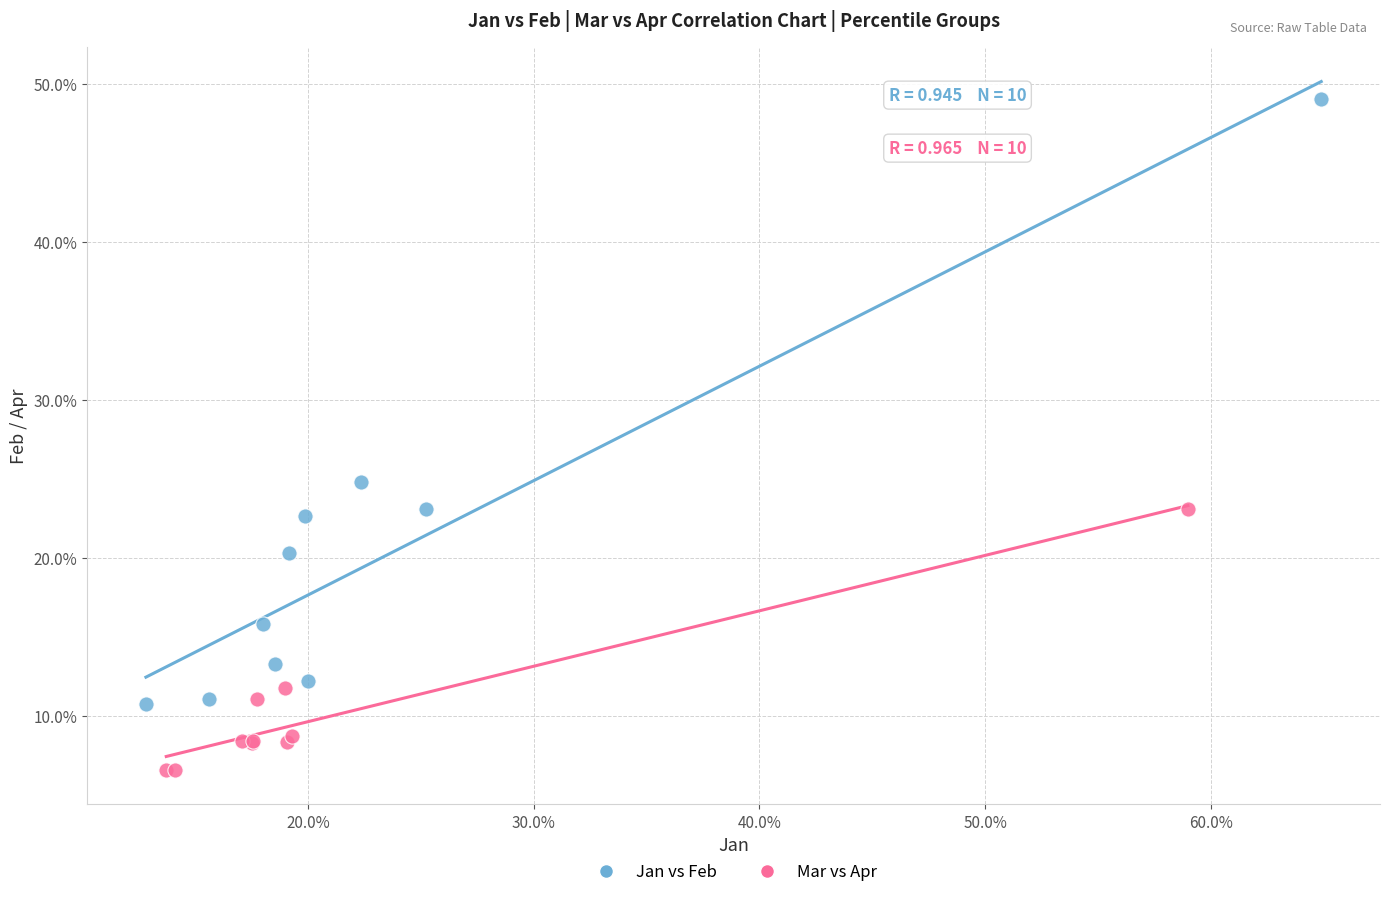

What are all the series names shown in the legend?

Jan vs Feb, Mar vs Apr